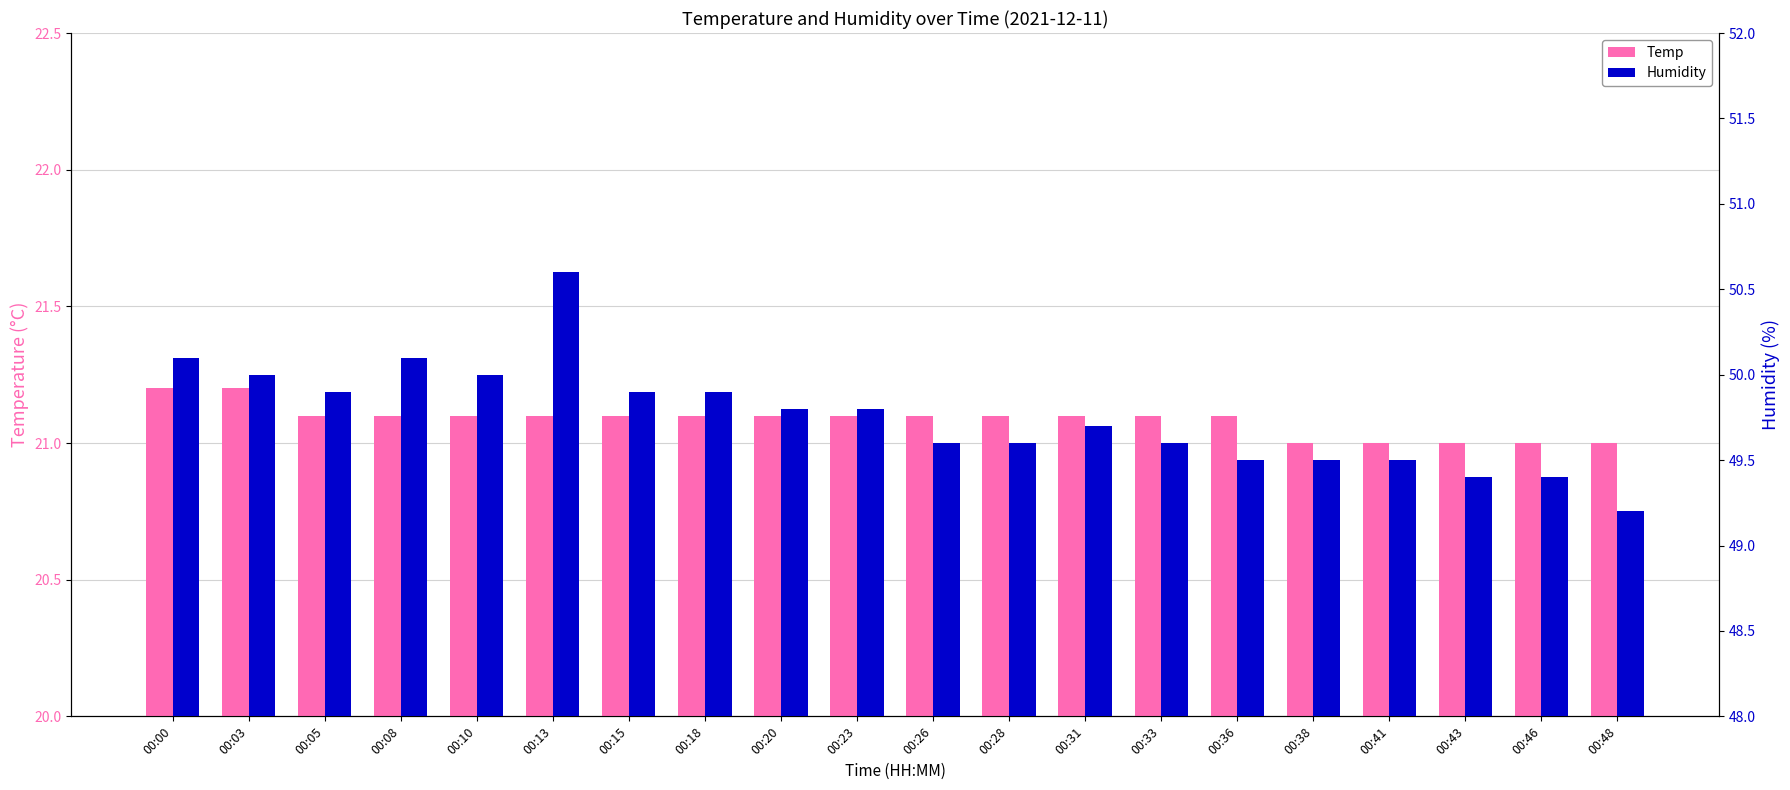

How many bars are there in each group?

2